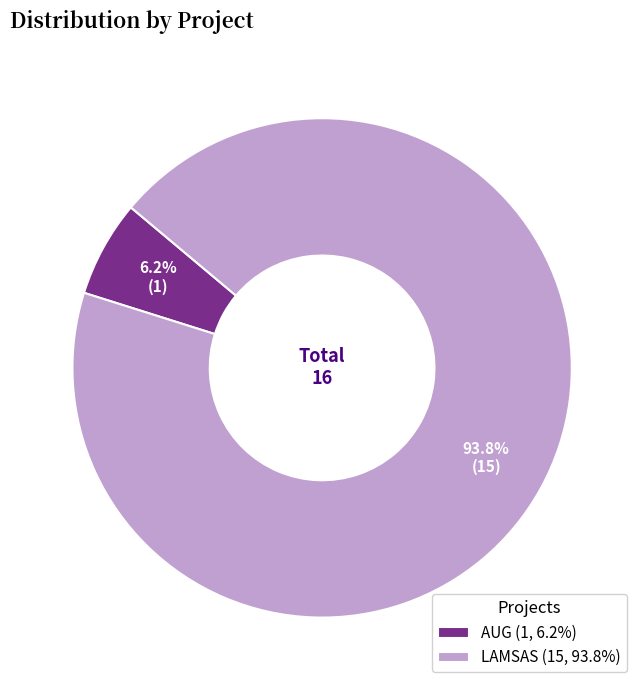

Is it true that AUG is 1% of the pie?

False